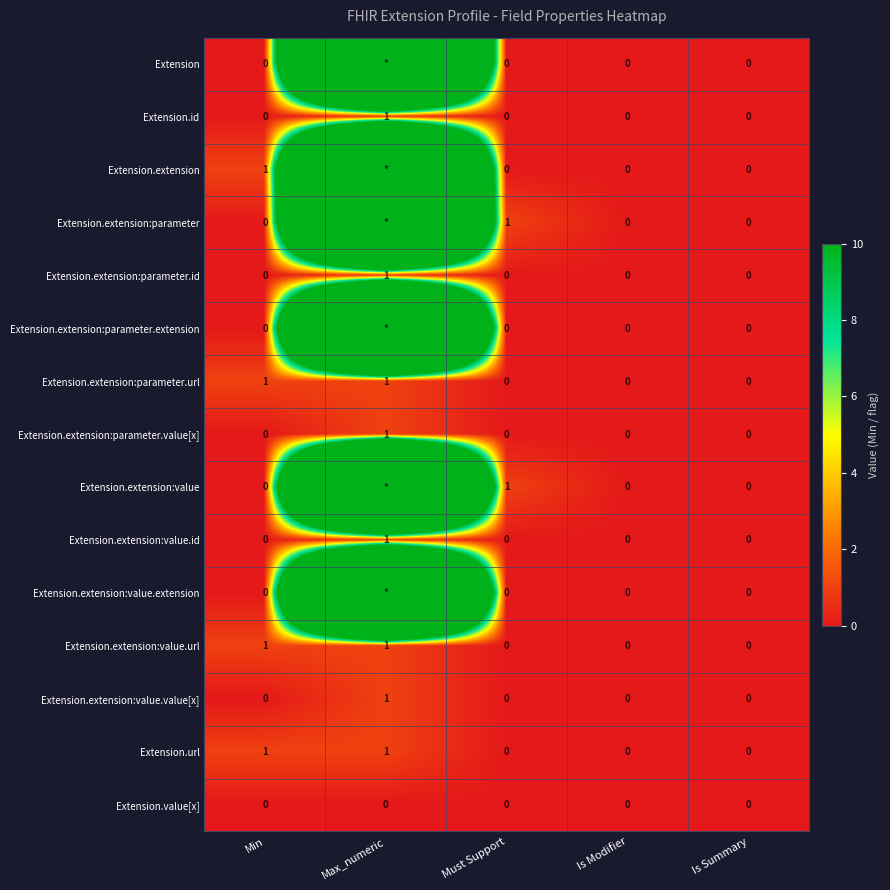

How many distinct data groups are displayed?

15